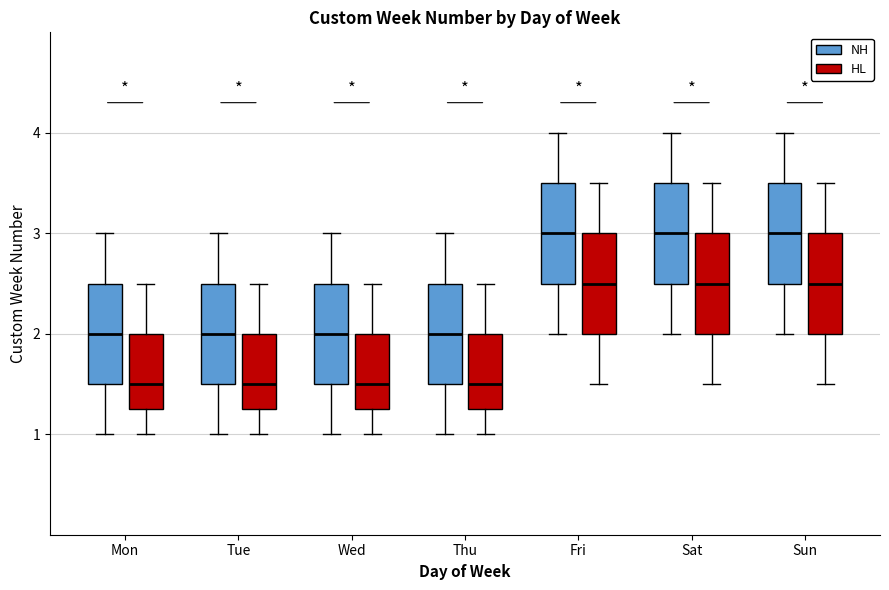

Where does the median line of the box for Thu (NH) sit on the y-axis? The values are not printed on the chart, so give them approximately, as read against the axis.

2.0